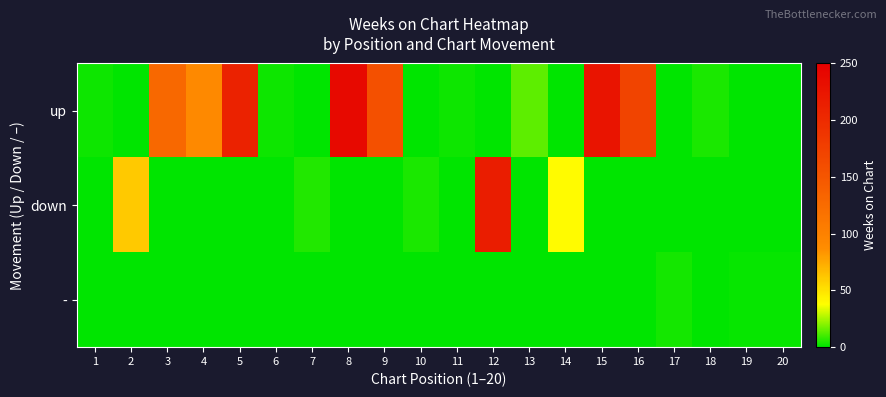

Which series has the largest total across all categories?

up